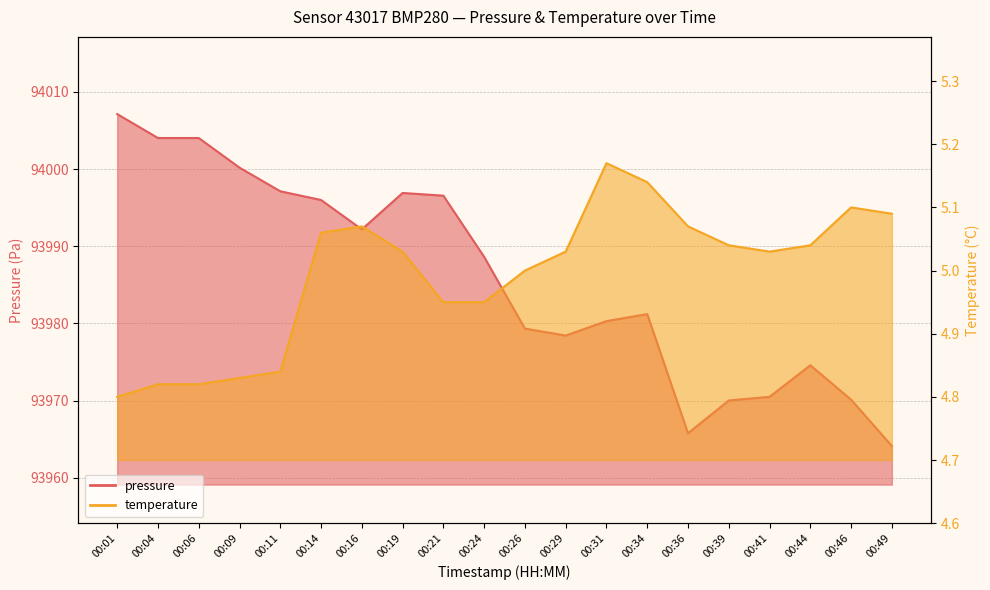

How many data points in pressure are above 93988?

10